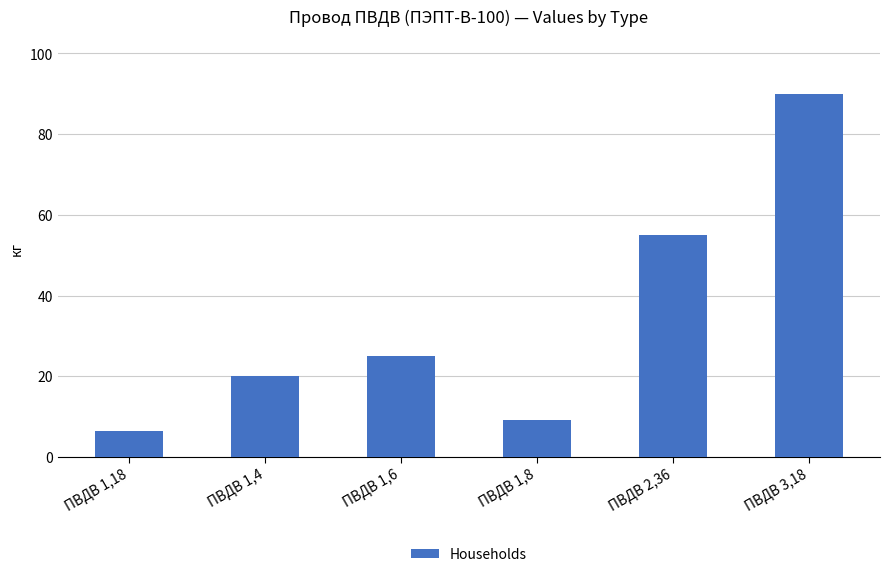

What is the greatest value displayed?

90.0